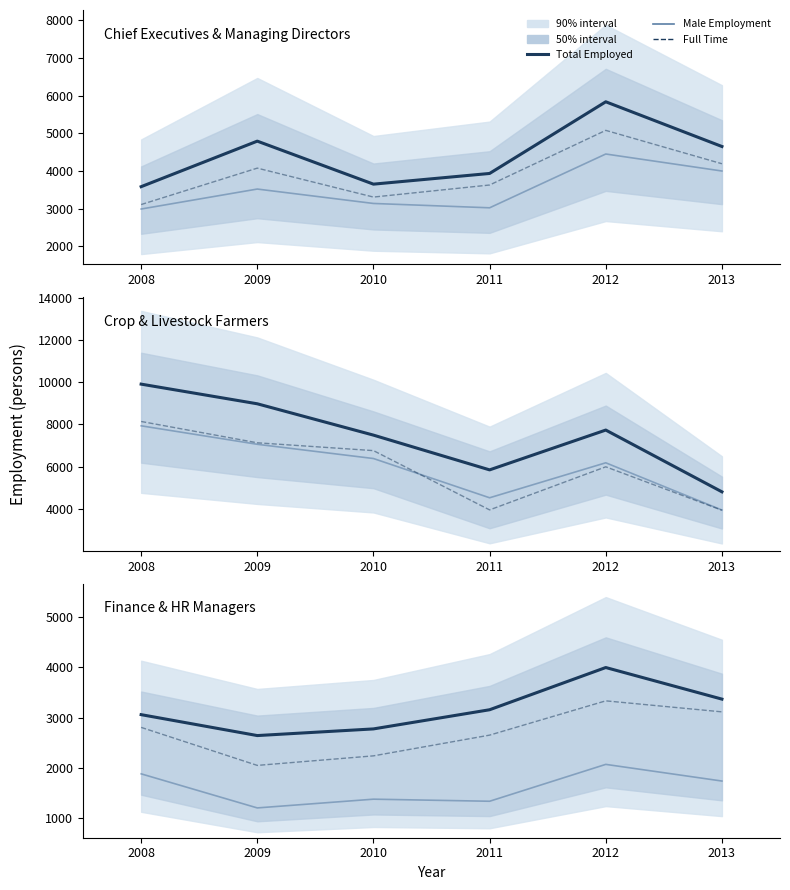

Does the chart display data point markers on the line(s)?

No